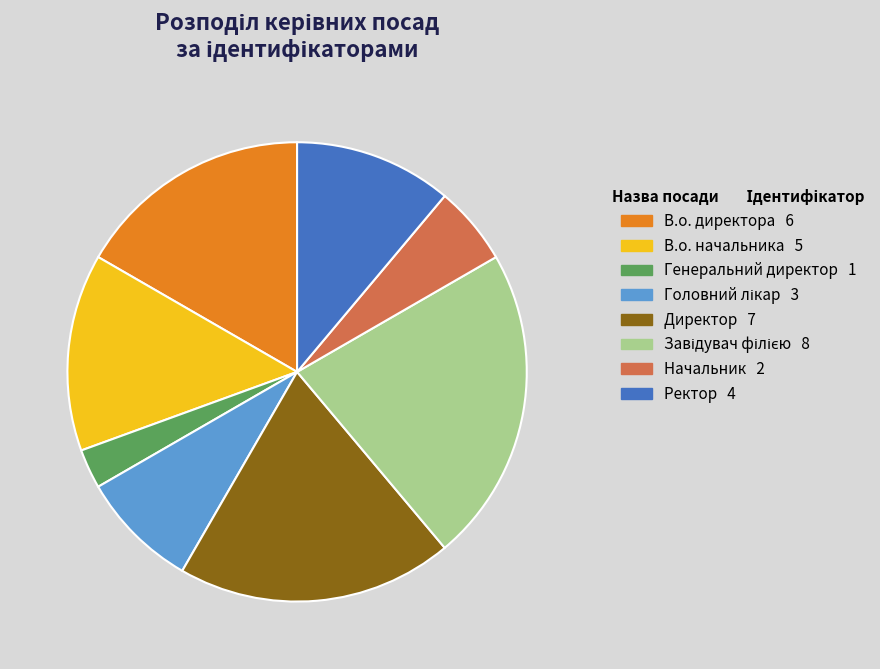

Combined, do Головний лікар and Завідувач філією account for over 50%?

No